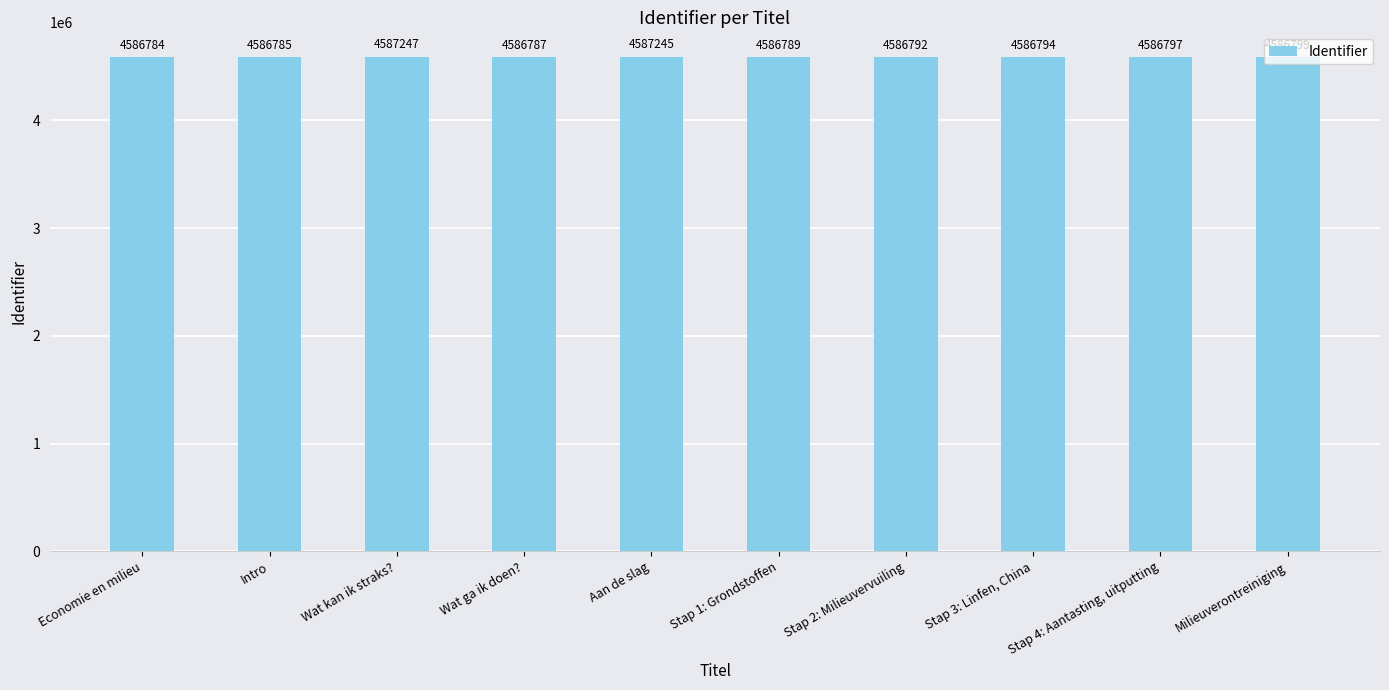

Between Aan de slag and Milieuverontreiniging, which is larger?

Aan de slag